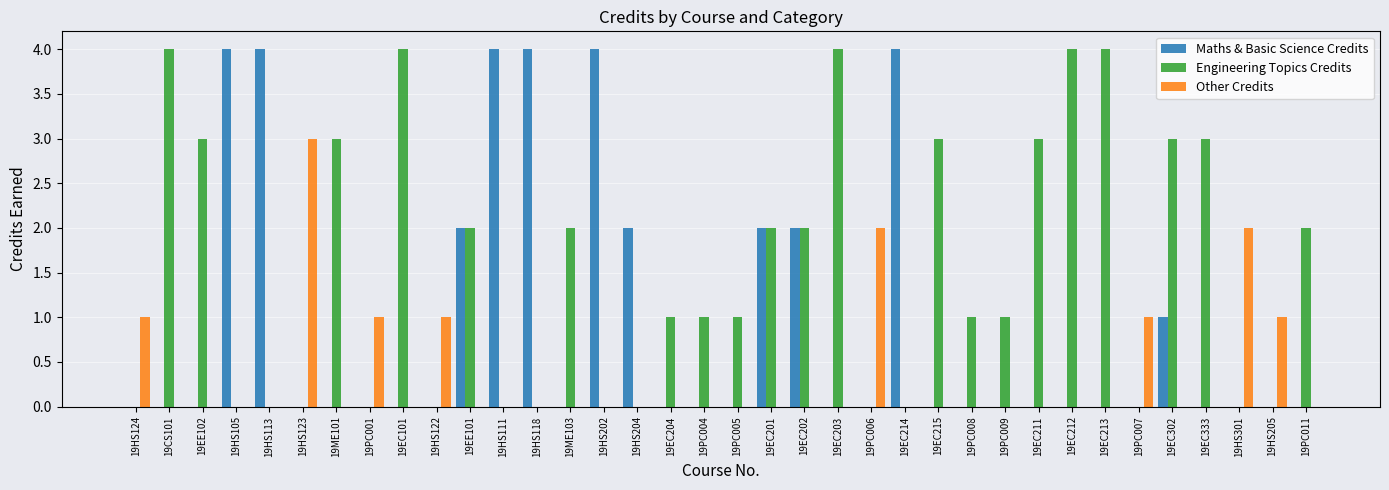

Does the chart contain stacked bars?

No